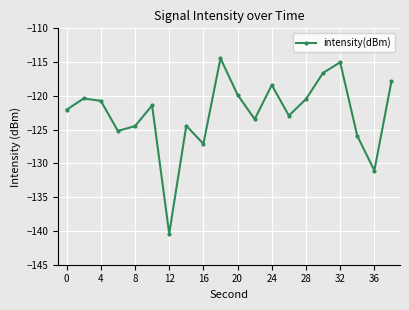

How many lines are shown in the chart?

1